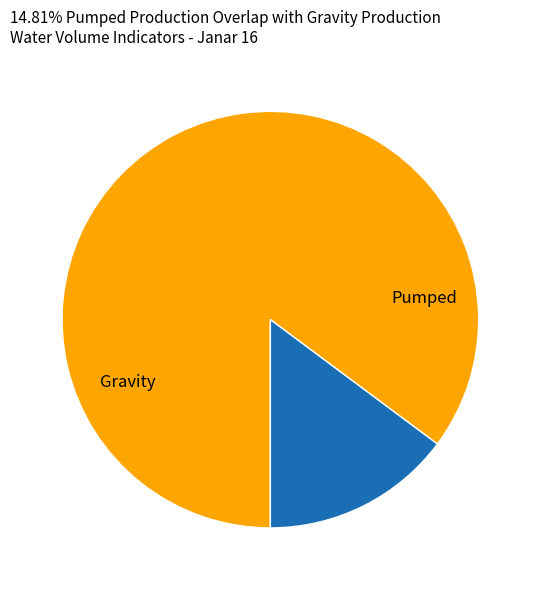

To the nearest percent, what is the difference between the largest and smallest slice percentages?

31%